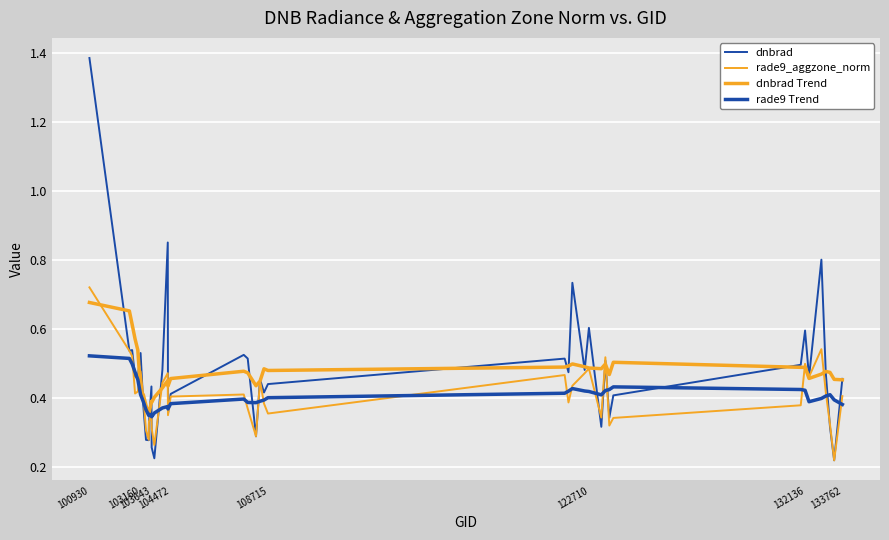

What is the difference between the maximum and second lowest values in the dnbrad series?

1.2